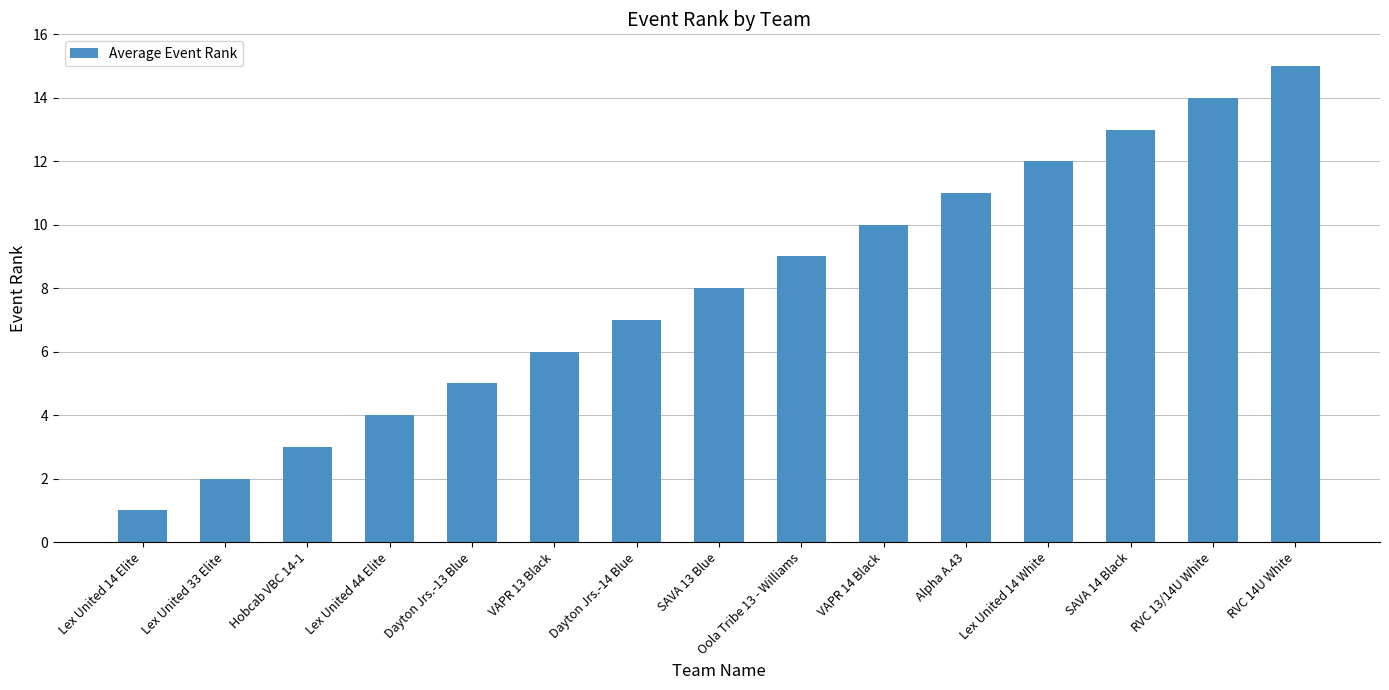

What is the difference between the maximum and minimum values?

14